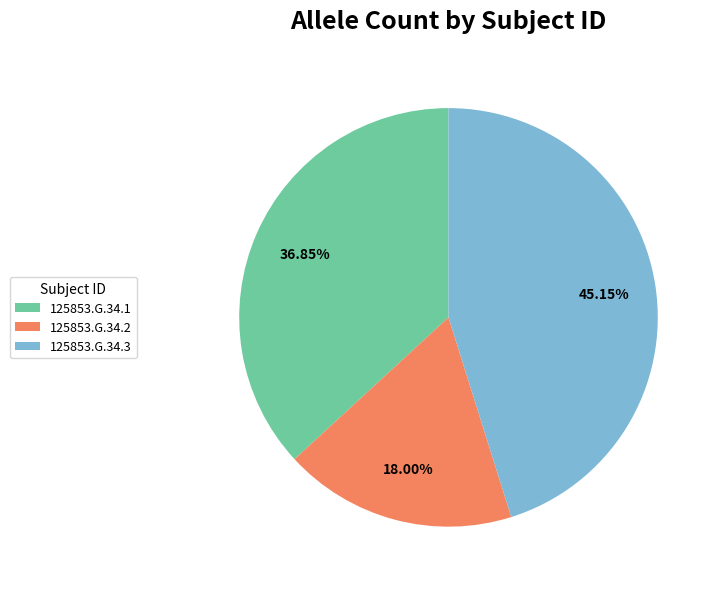

What is the smallest slice in the pie chart?

125853.G.34.2